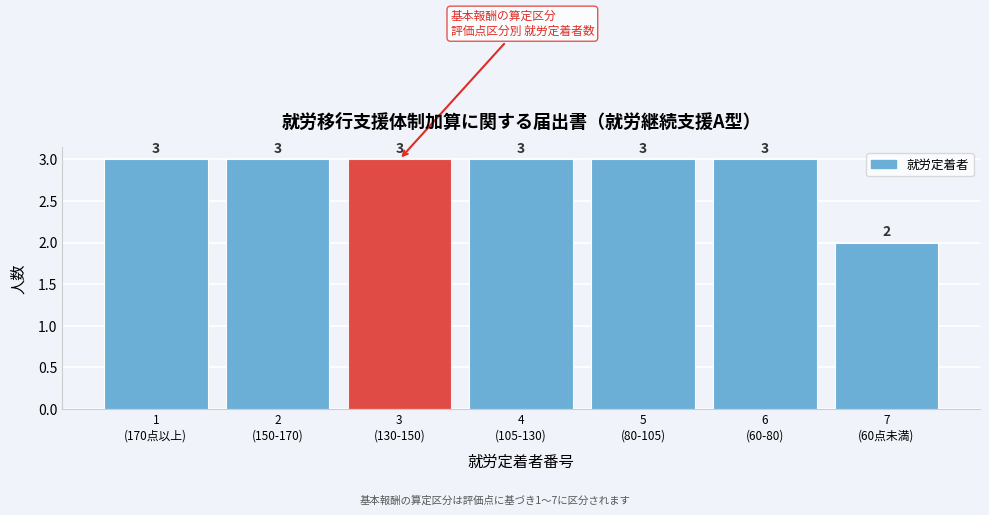

Reading left to right, list all the values displayed in this chart.

3	3	3	3	3	3	2